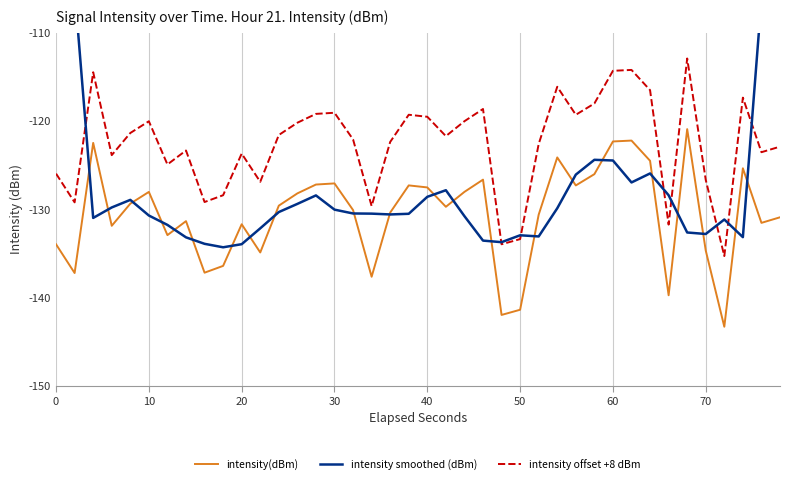

Which series has the largest total across all categories?

intensity offset +8 dBm